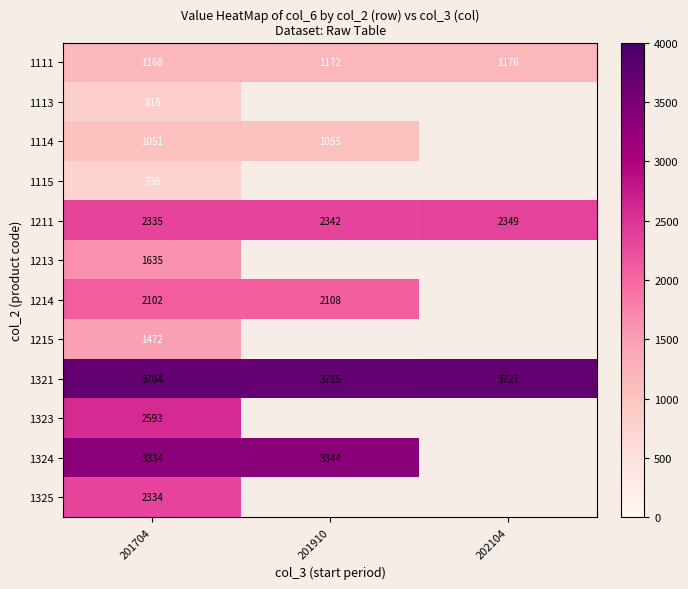

Is the value of 1211 at 201910 greater than the value of 1113 at 201704?

Yes